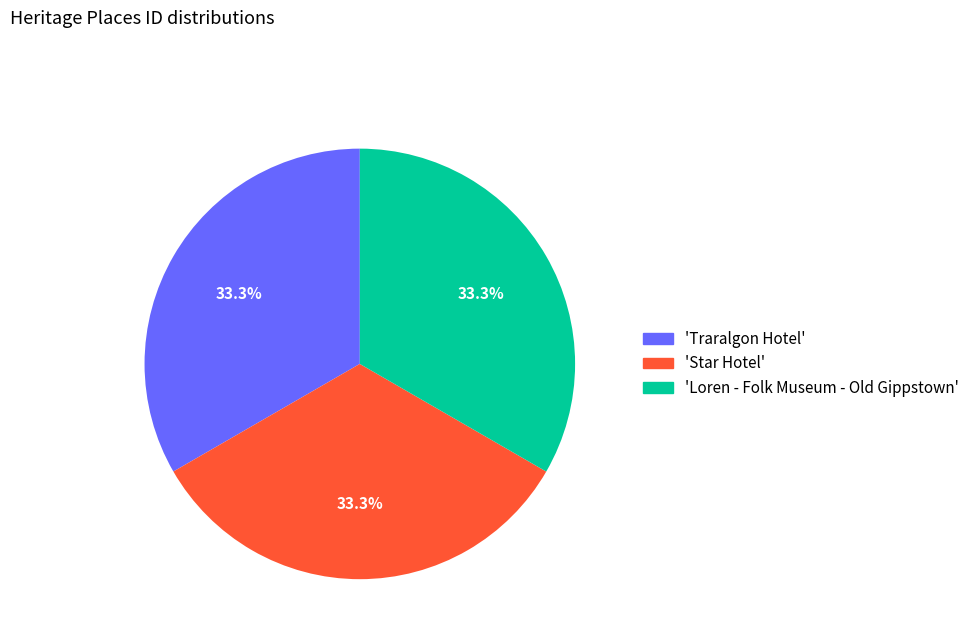

Is there a majority slice in this chart?

No